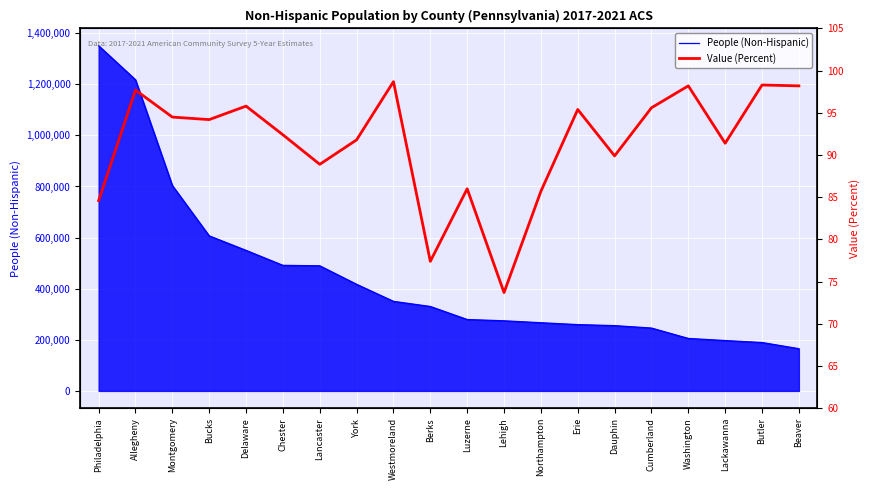

How many categories are shown in the chart?

20